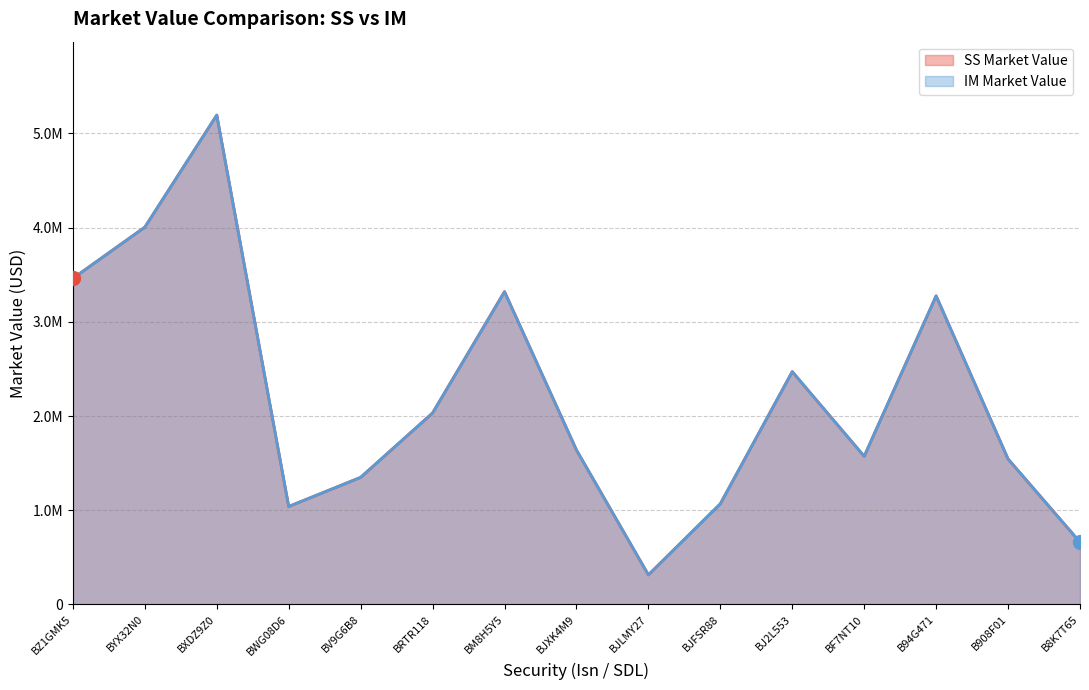

What is the sum of all SS Market Value values?

32956101.6